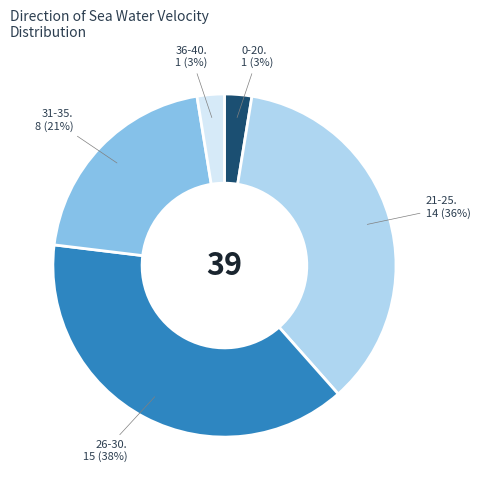

Does any single category account for the majority?

No